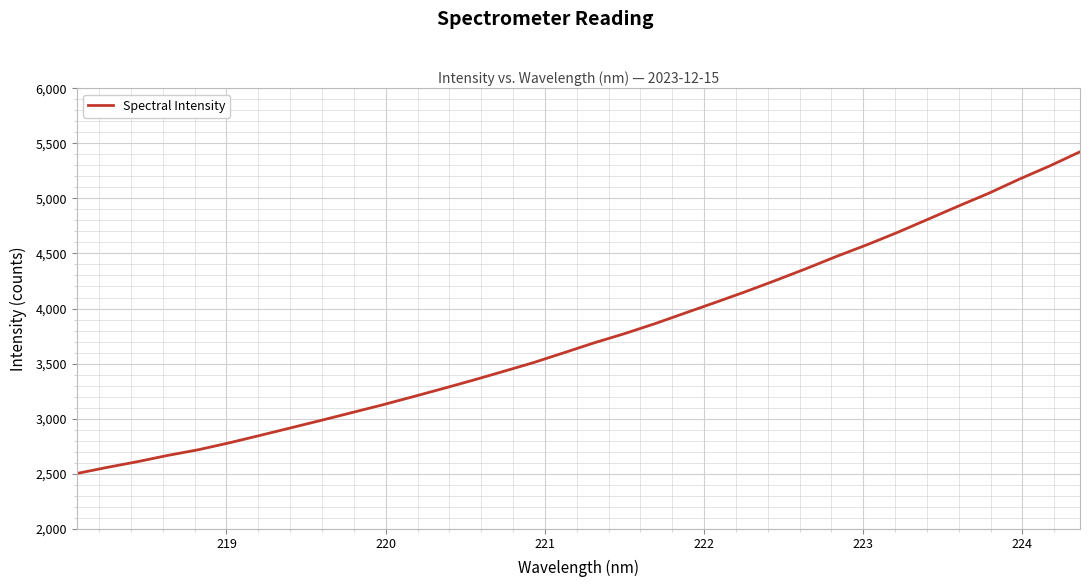

What is the greatest value displayed?

5423.3